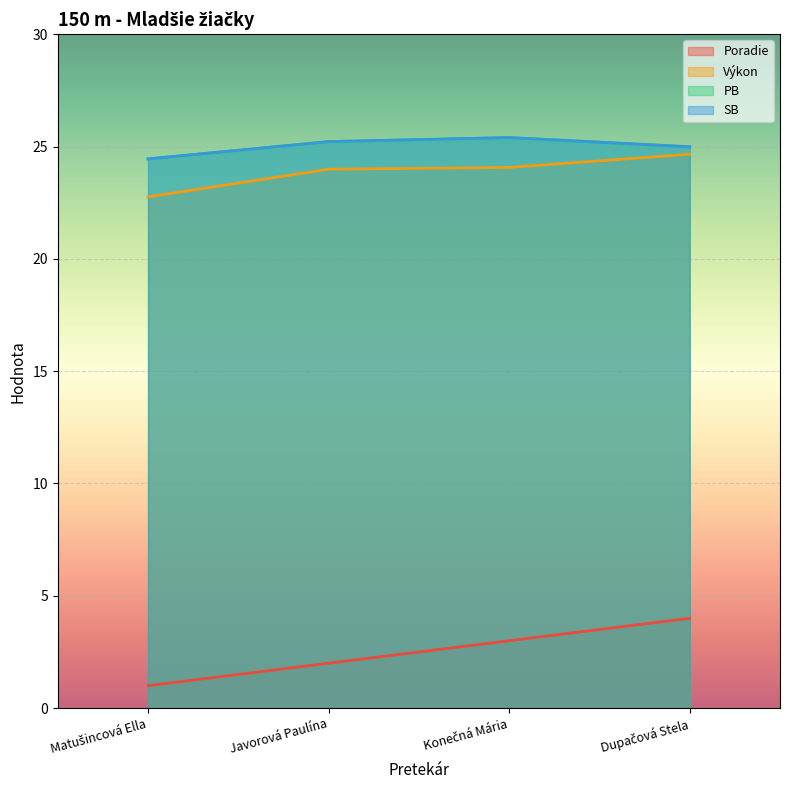

Between Konečná Mária and Dupačová Stela, which series saw the biggest shift?

Poradie